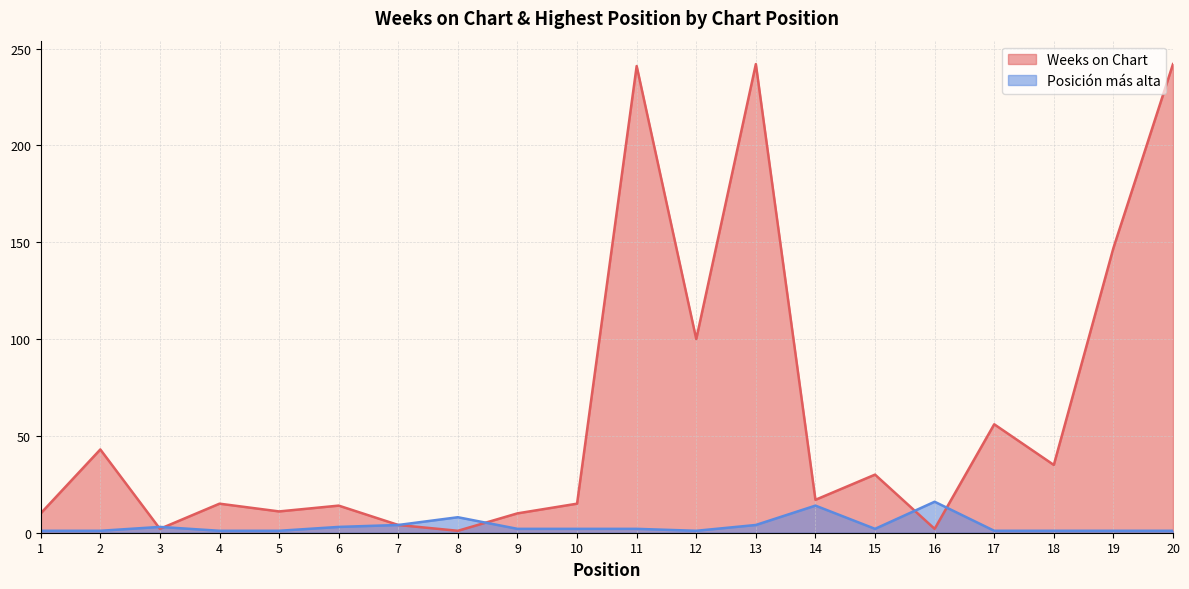

Is it true that Posición más alta equals 2 at 9?

True